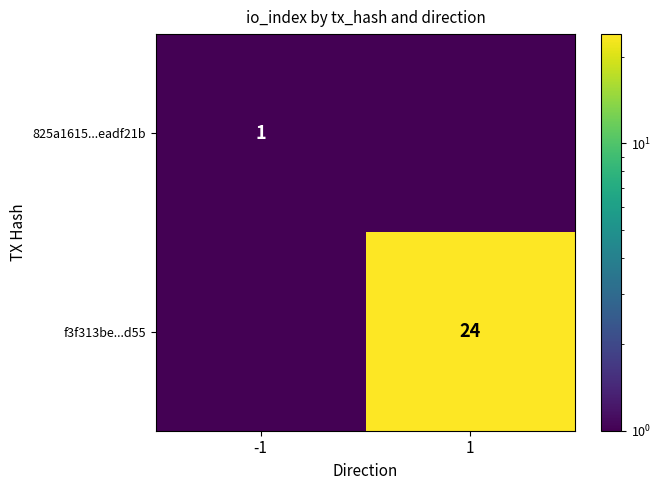

Is the value of 825a1615...eadf21b at -1 greater than the value of f3f313be...d55 at 1?

No